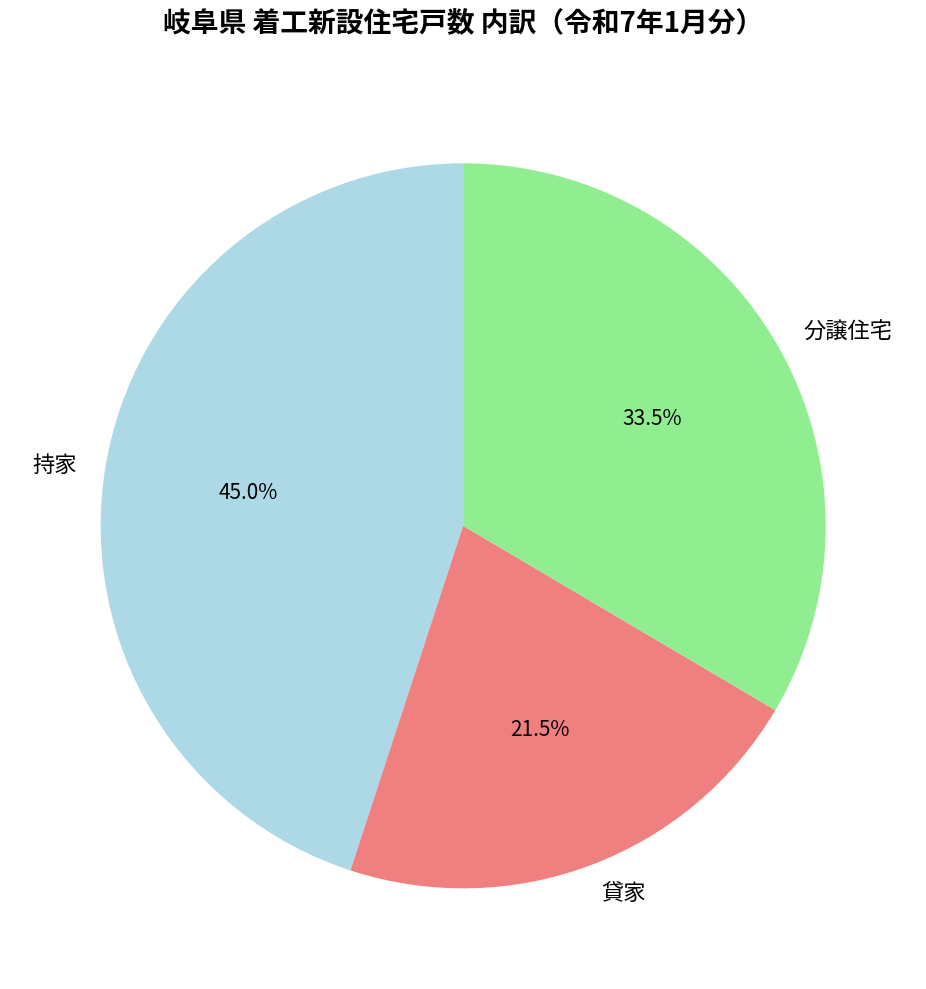

The 分譲住宅 slice represents 48% of the pie. True or false?

False